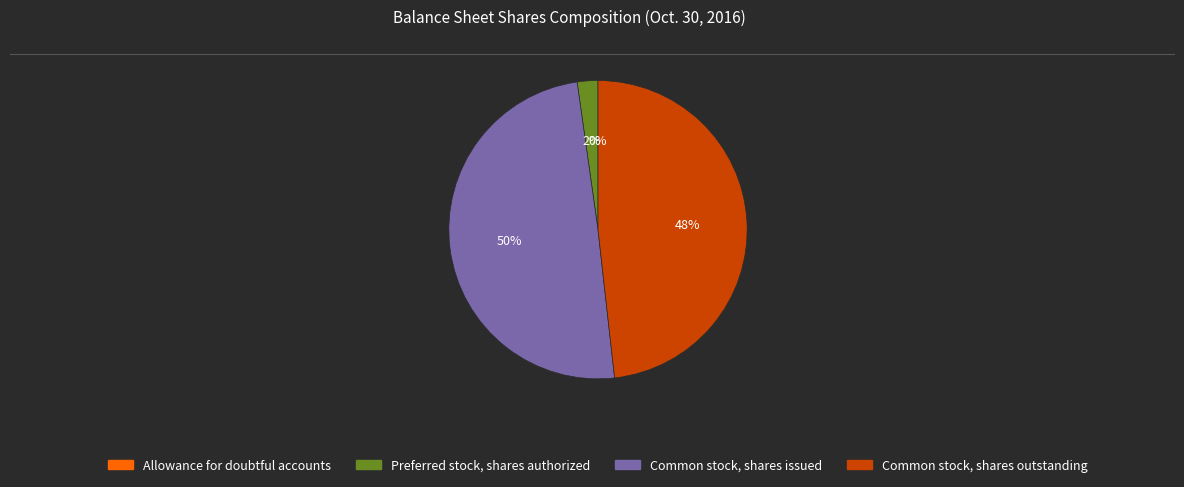

Is there any slice that represents more than half of the pie?

No